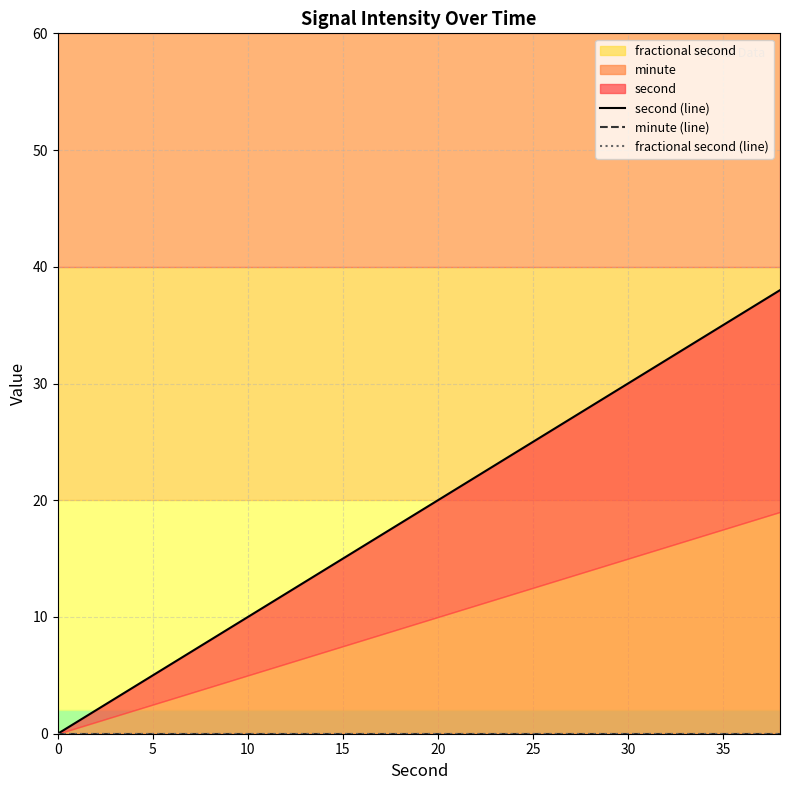

Rank the series at 17 from highest to lowest value.

second (line), minute (line), fractional second (line)